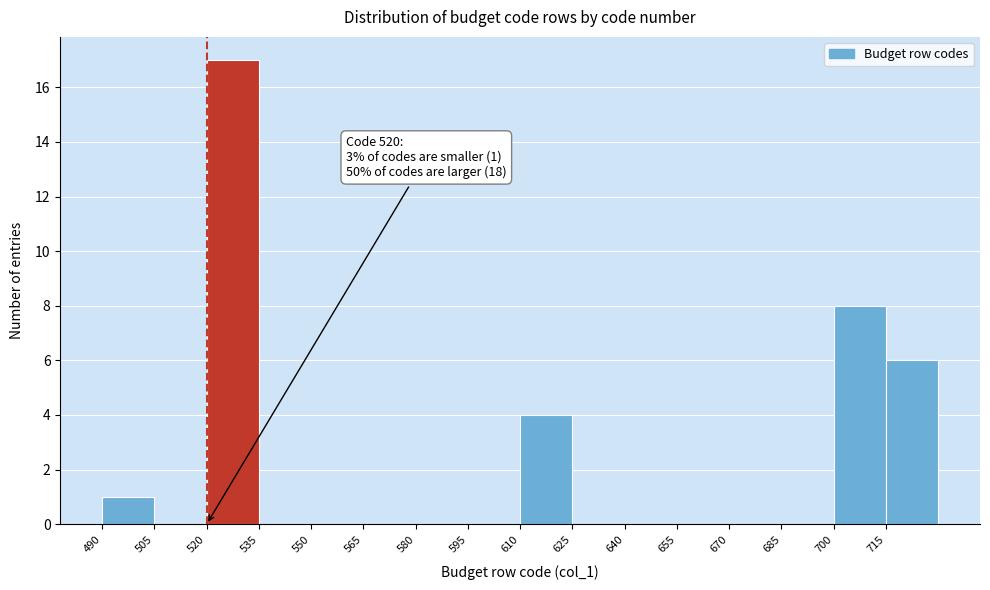

Over which range of the x-axis is the bar tallest?

520 to 535